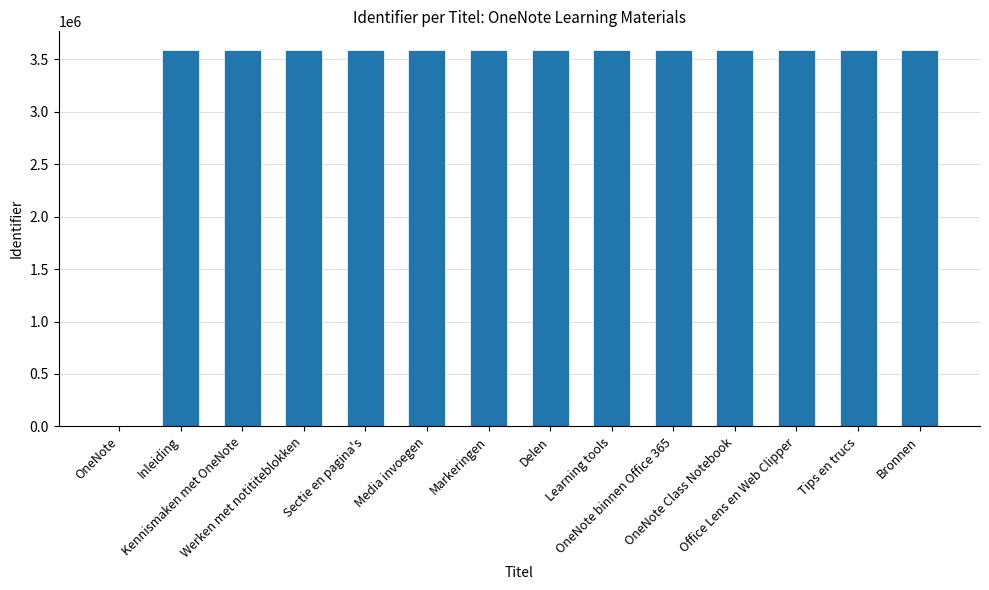

What is the greatest value displayed?

3588999